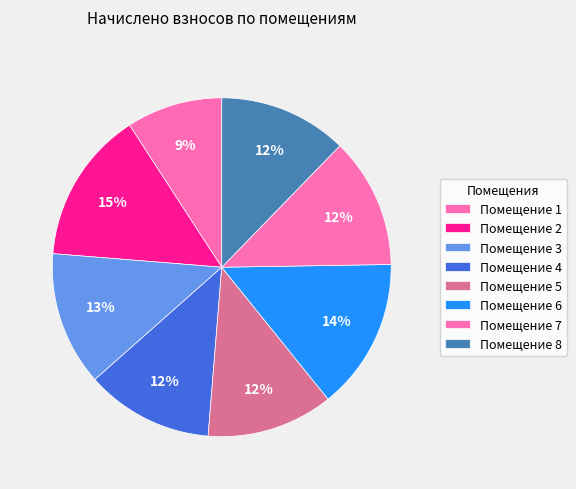

Which slice is the largest?

2